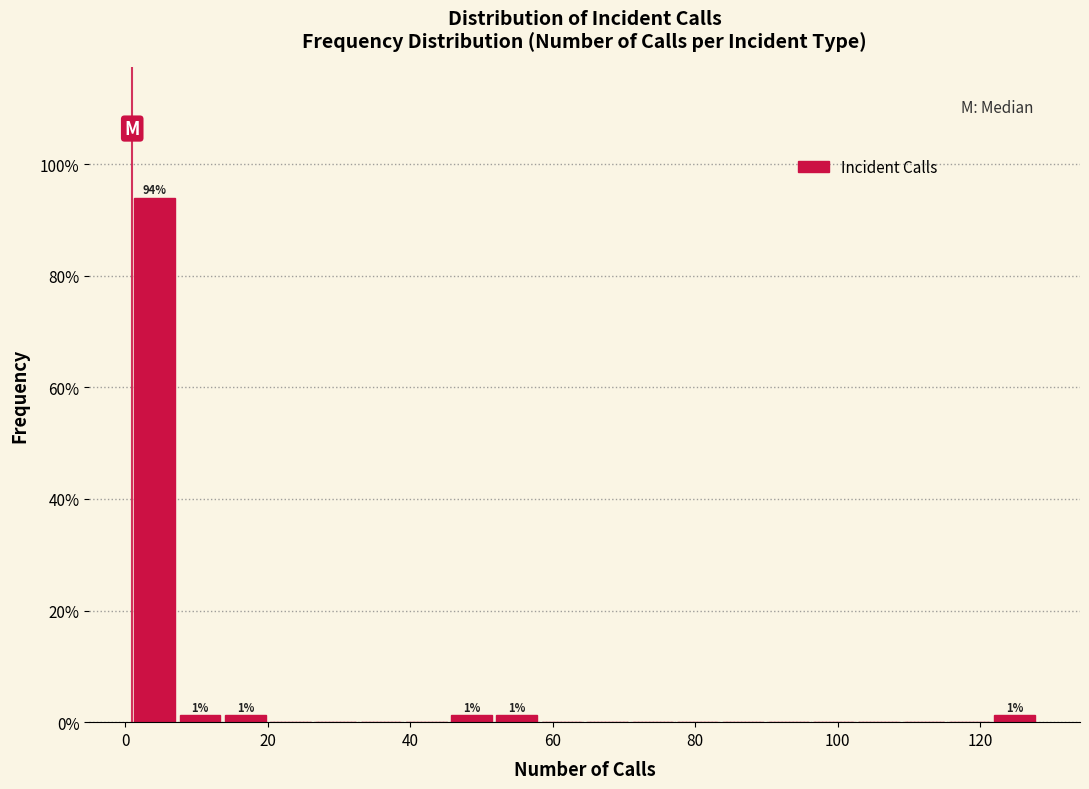

Read against the x-axis, roughly where is the centre of the tallest bar?

4